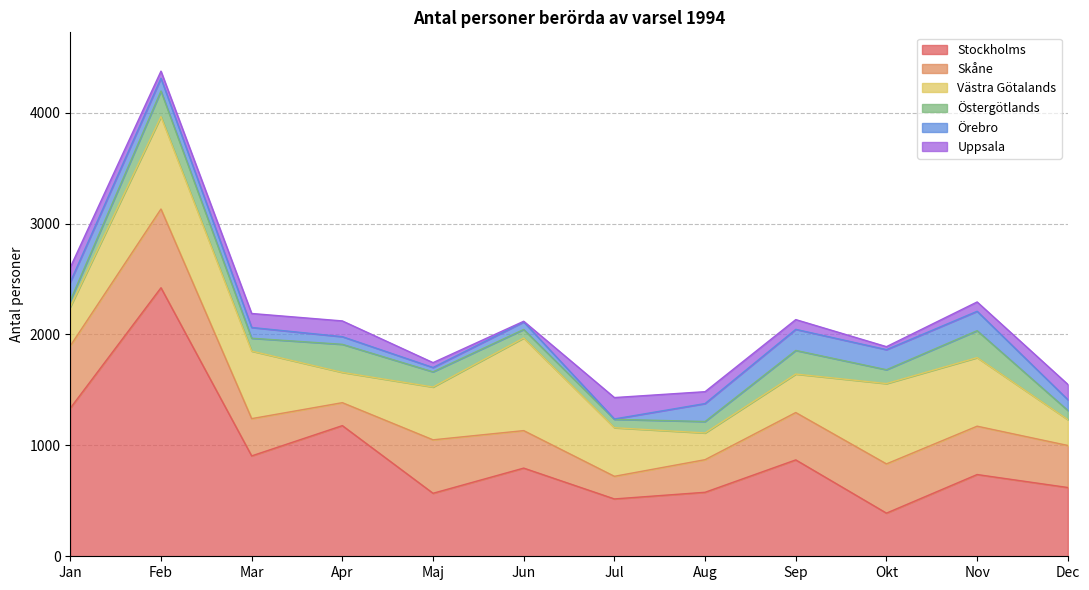

Is it true that Örebro equals 97 at Mar?

True